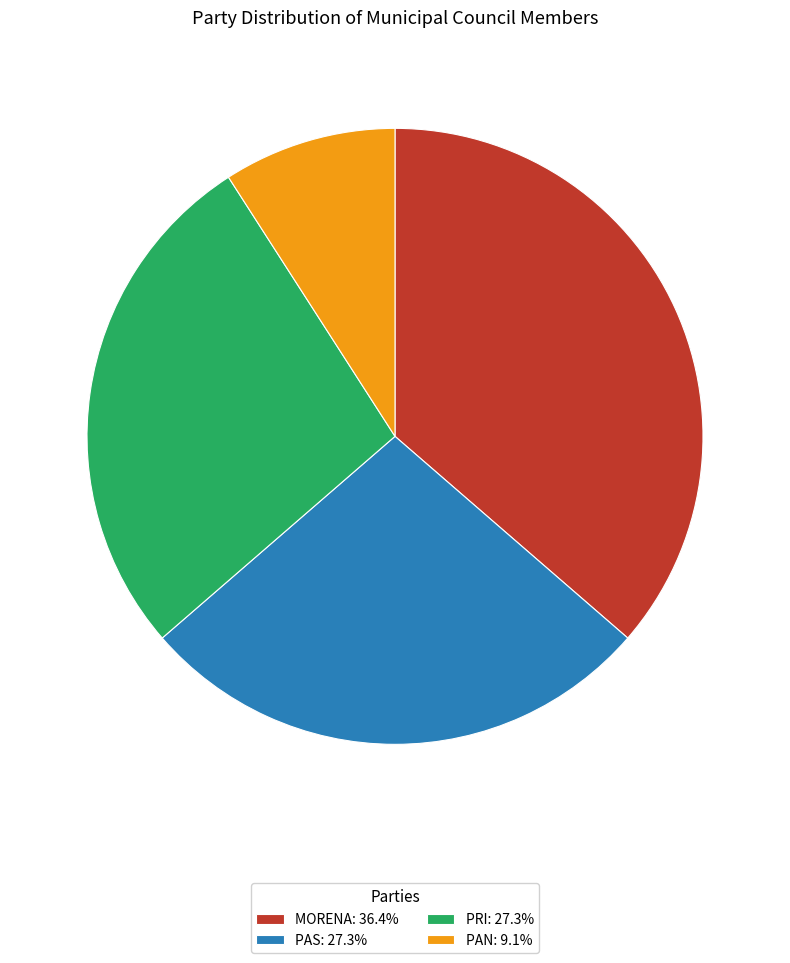

Is there any slice that represents more than half of the pie?

No